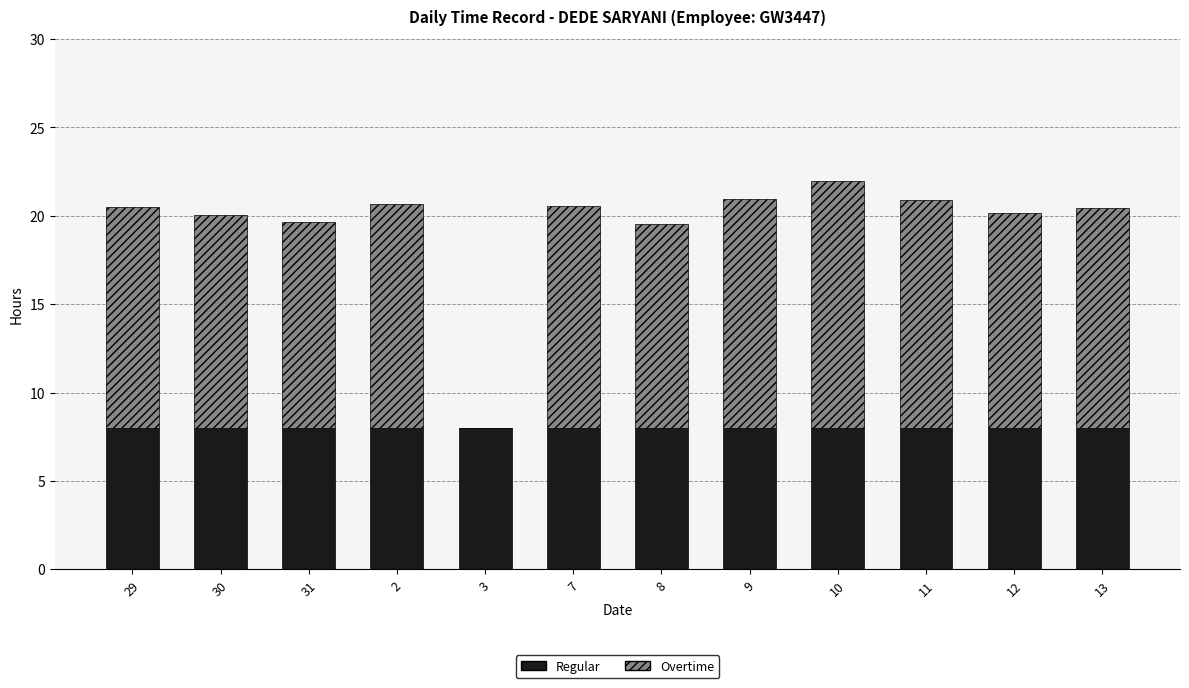

The Regular series shows 4.8 at 2. True or false?

False